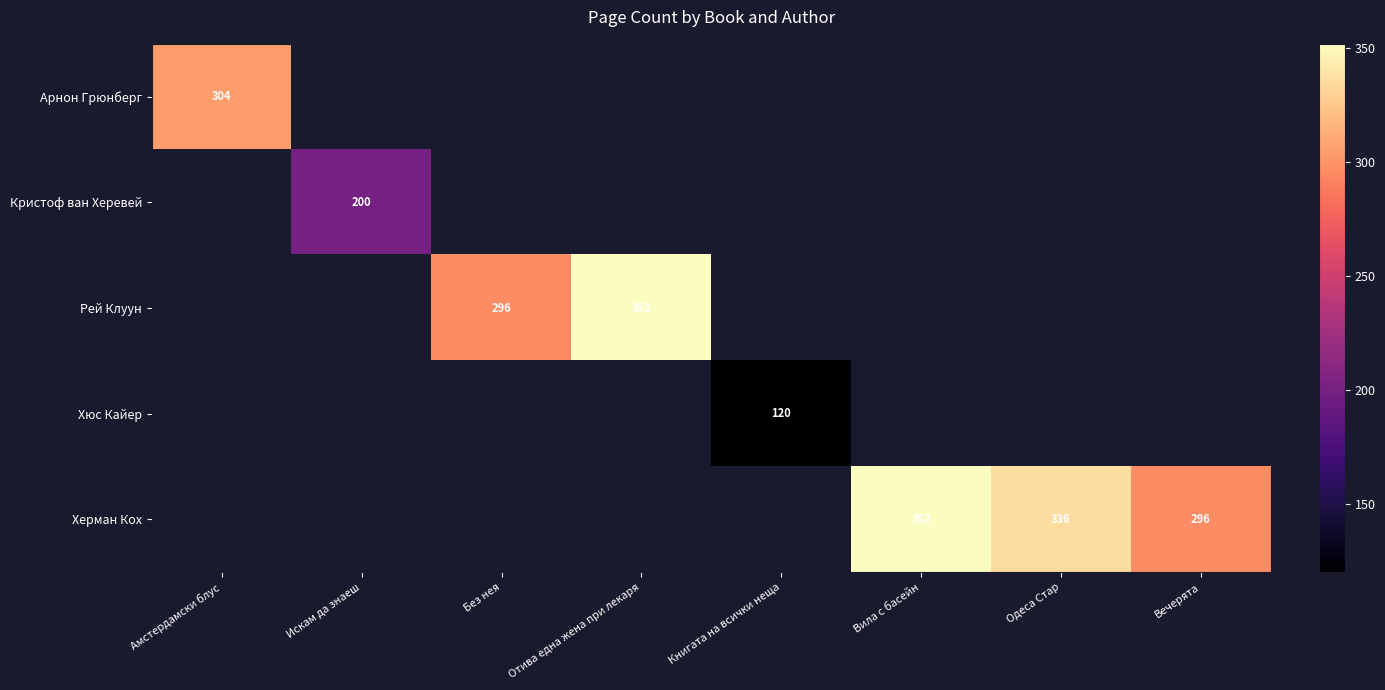

Which has a higher value, Вечерята or Амстердамски блус?

Амстердамски блус